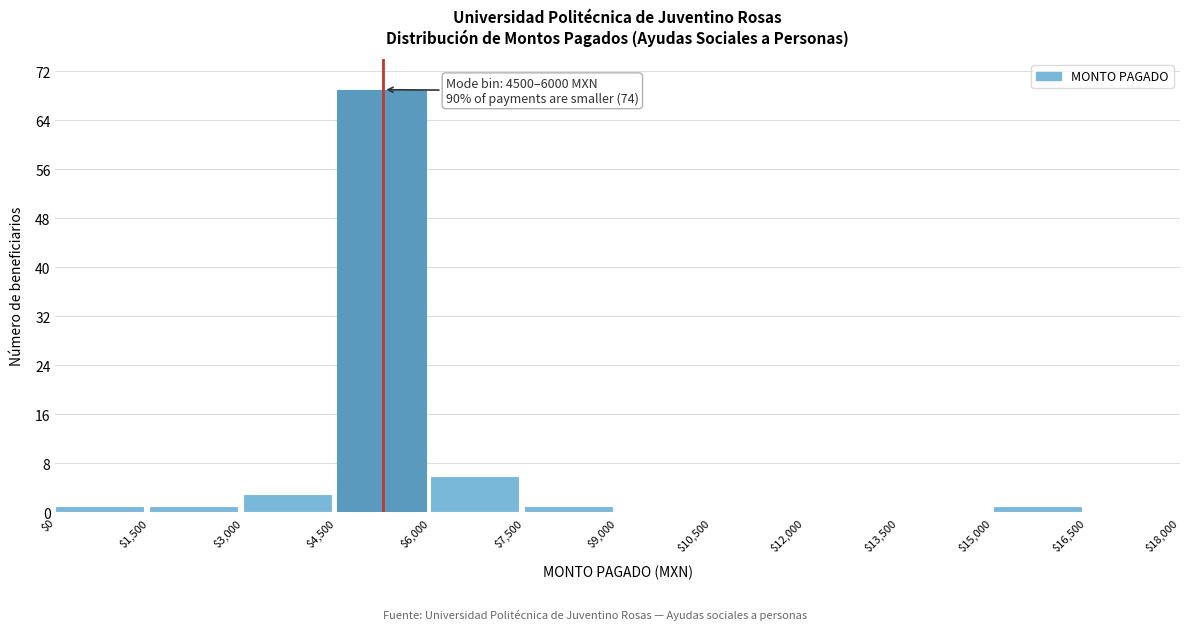

Which range on the x-axis has the tallest bar?

$4,500 to $6,000